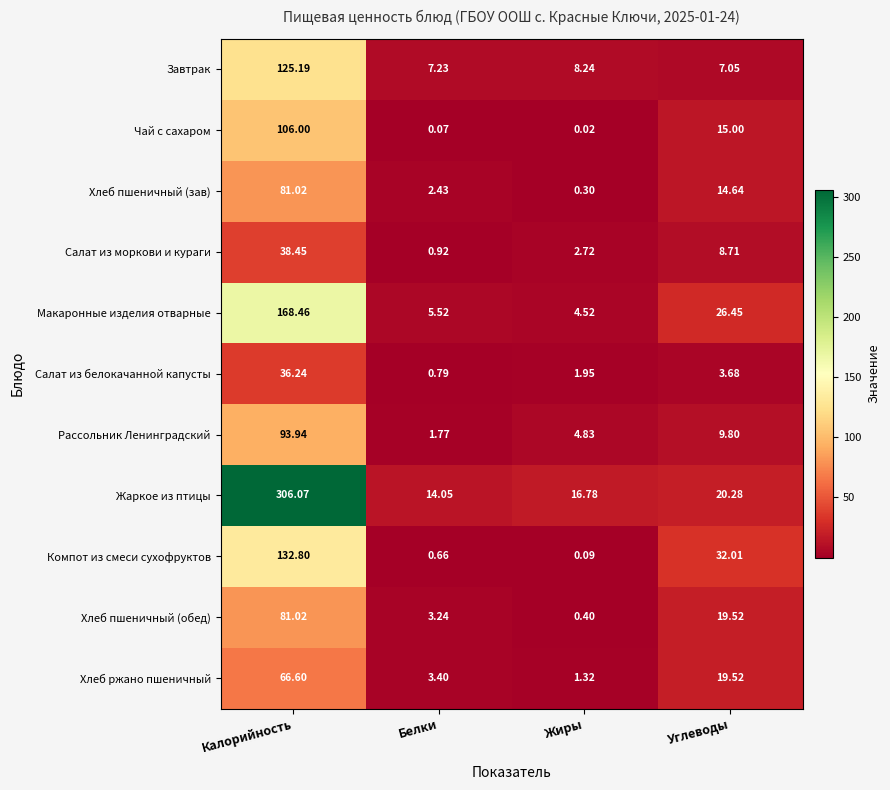

Which series has the largest range (max minus min)?

Жаркое из птицы